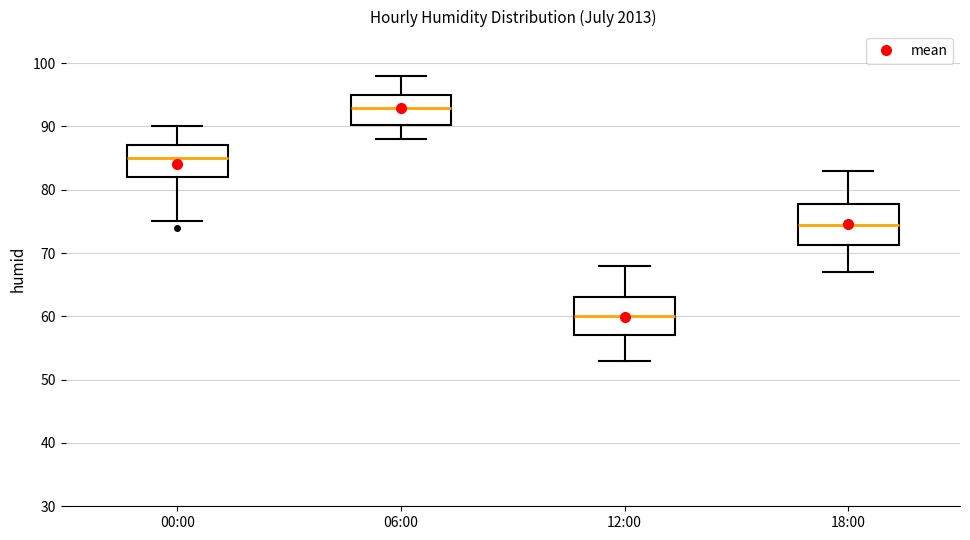

Reading left to right, read every box against the y-axis: the position of its median line, the range the box covers, and the ends of its whiskers. The values are not printed on the chart, so give them approximately, as read against the axis.

00:00: median 85, box 82 to 87, whiskers 75 to 90
06:00: median 93, box 90 to 95, whiskers 88 to 98
12:00: median 60, box 57 to 63, whiskers 53 to 68
18:00: median 75, box 71 to 78, whiskers 67 to 83